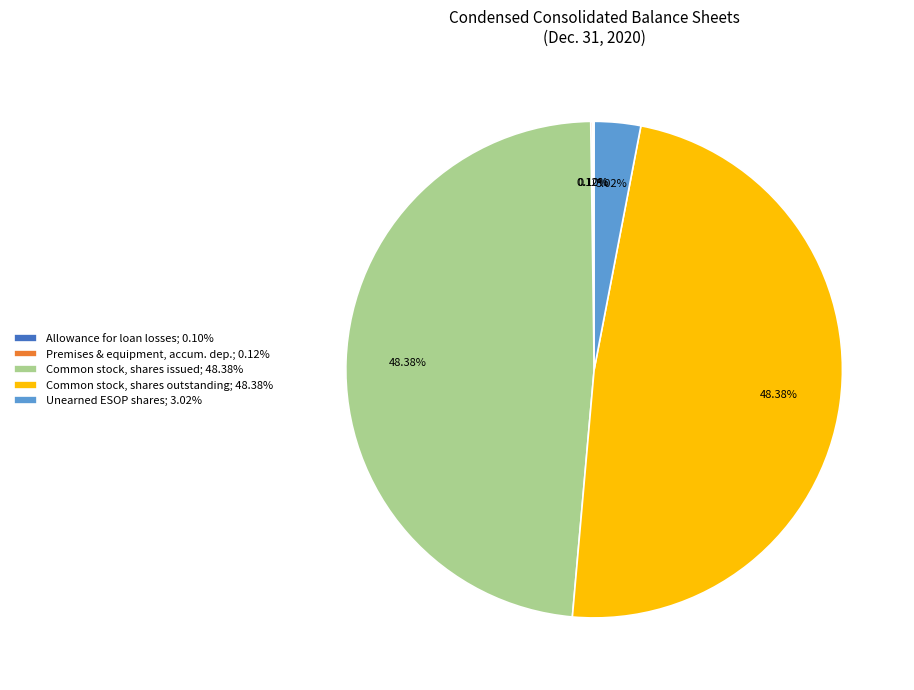

Does any single category account for the majority?

No